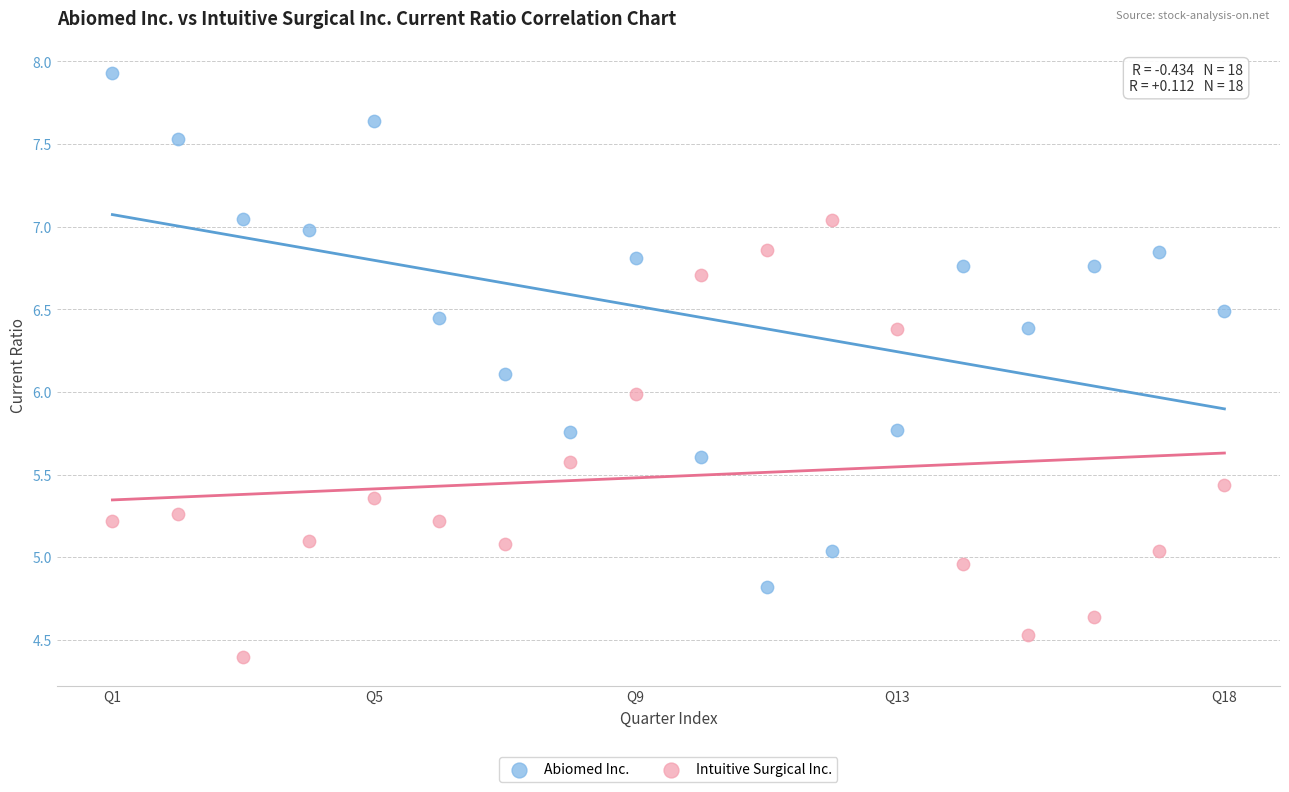

Which series contains the lowest Y value?

Intuitive Surgical Inc.